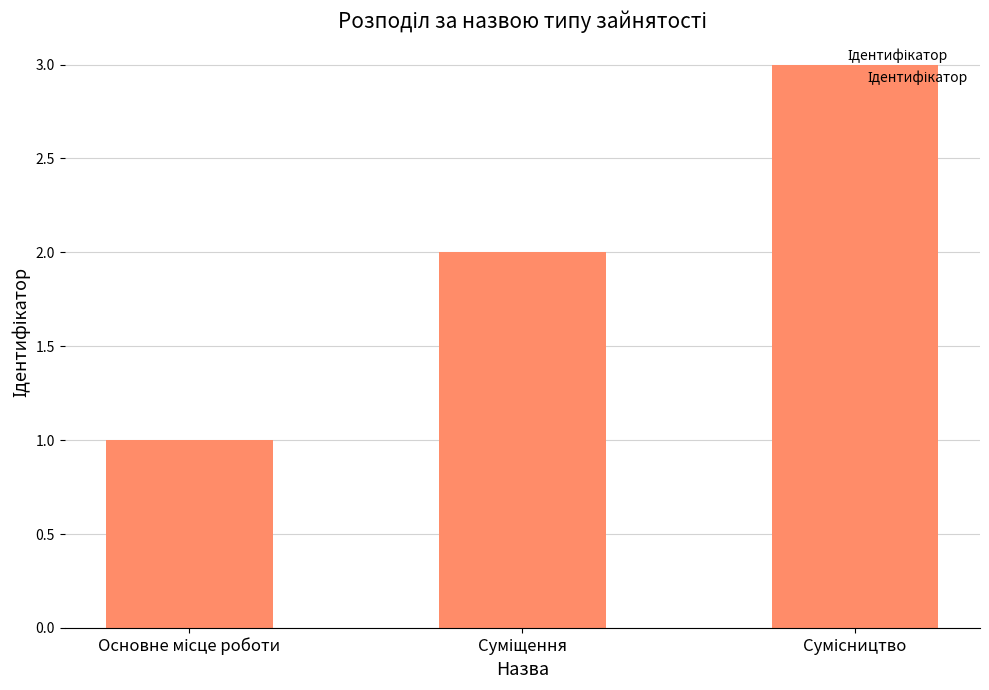

What is the sum of all values?

6